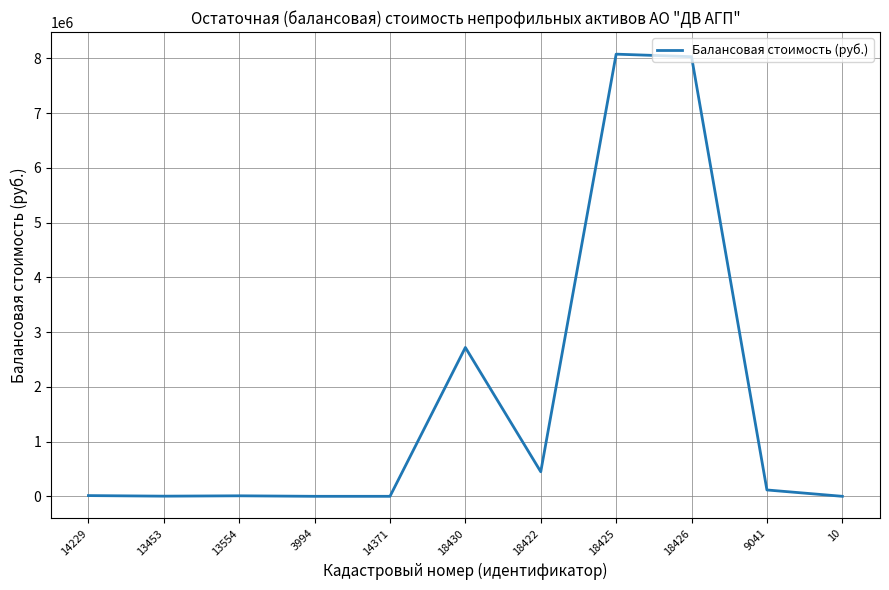

How many lines are shown in the chart?

1